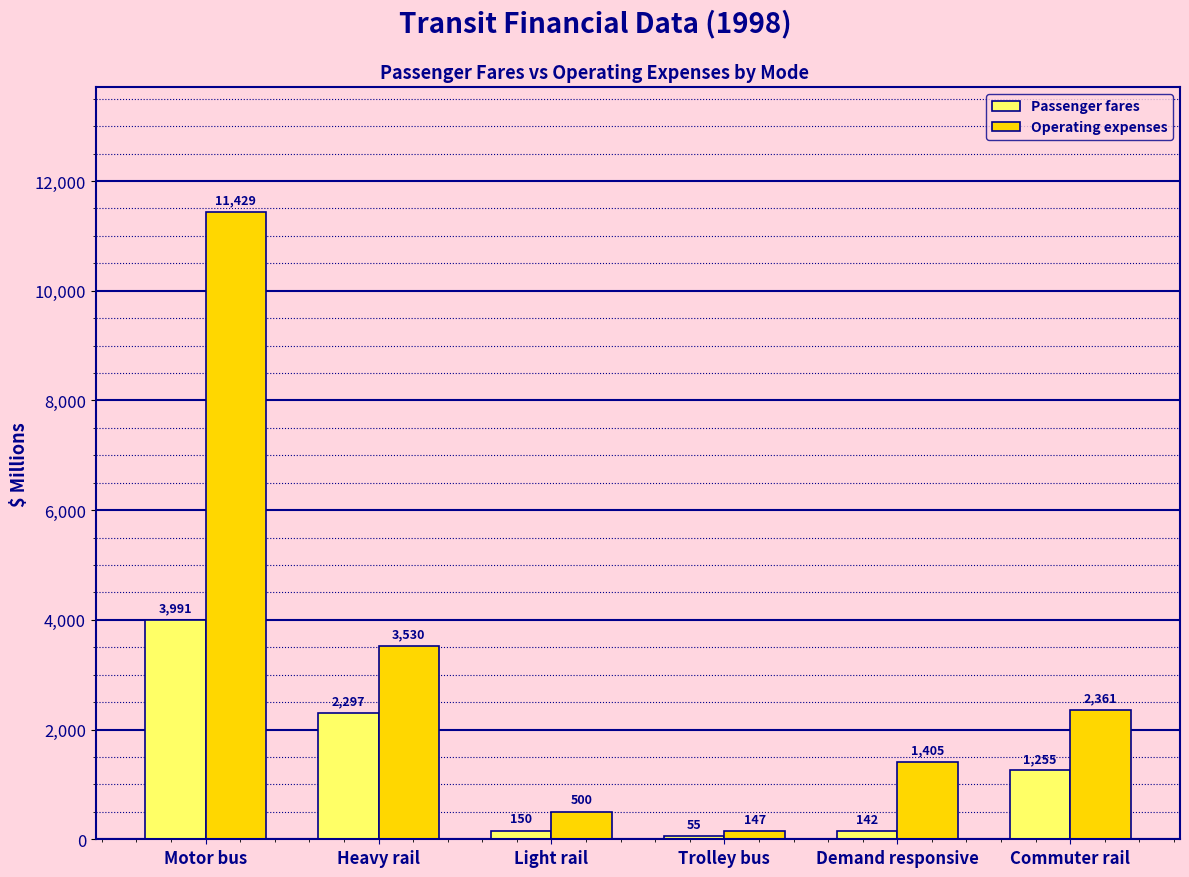

How many groups of bars are there?

6